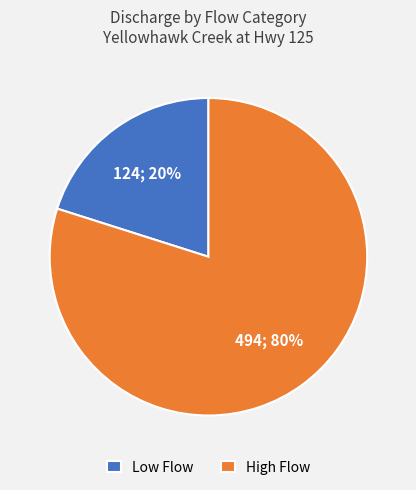

Between High Flow and Low Flow, which is larger?

High Flow